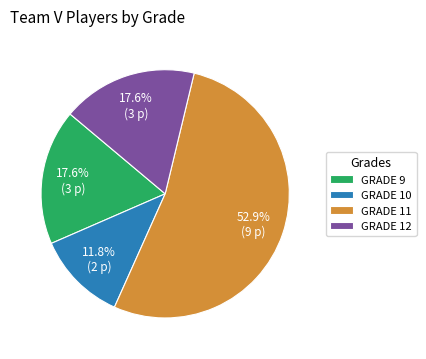

Combined, what portion of the pie is GRADE 12 and GRADE 10?

29.4%